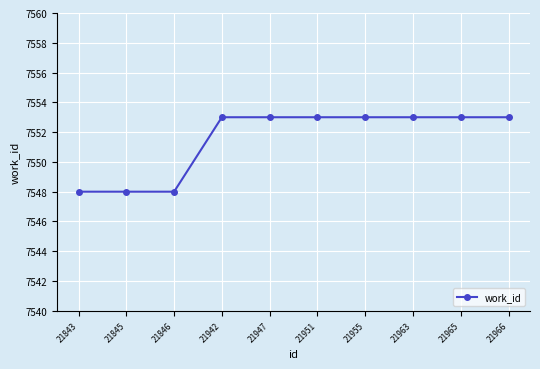

Reading left to right, extract all data points from this chart.

21843=7548	21845=7548	21846=7548	21942=7553	21947=7553	21951=7553	21955=7553	21963=7553	21965=7553	21966=7553